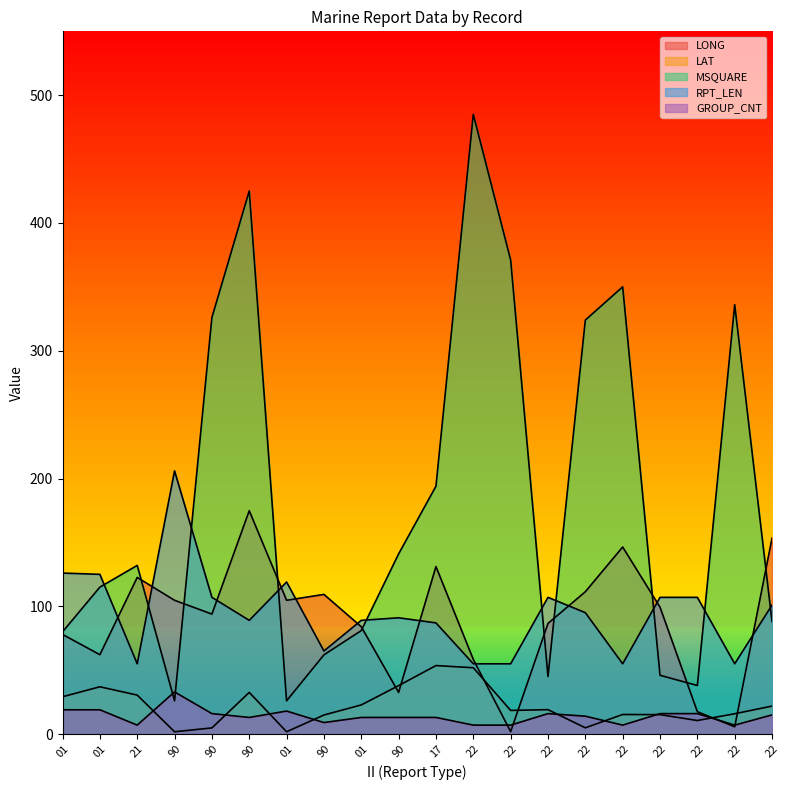

Which series changed the most between 21 and 22?

MSQUARE